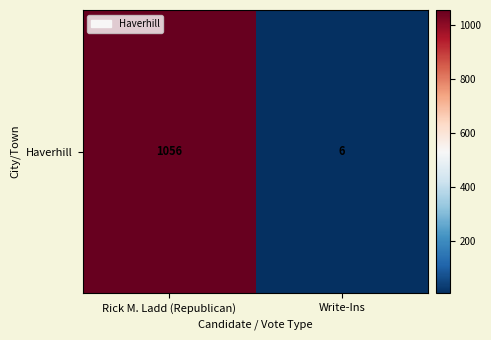

Which category has the highest value across all series?

Rick M. Ladd (Republican)